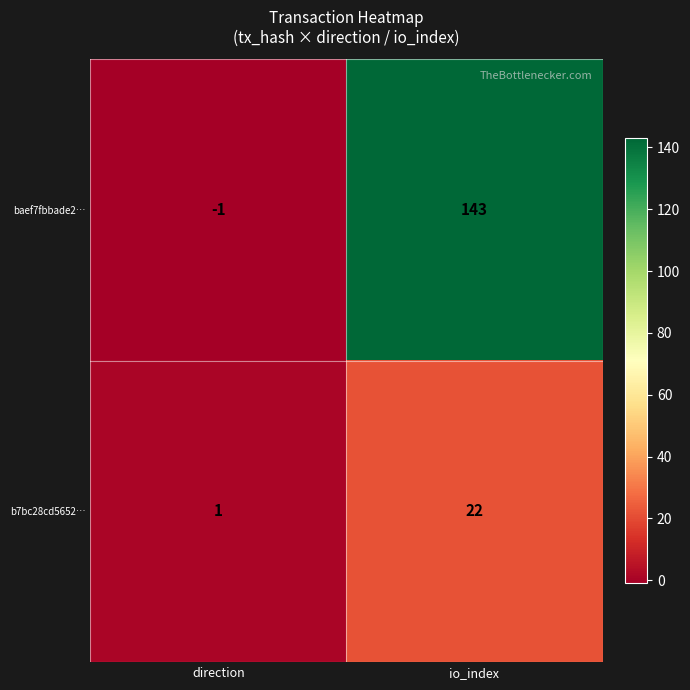

Where is baef7fbbade2… nearest to the value 71?

direction